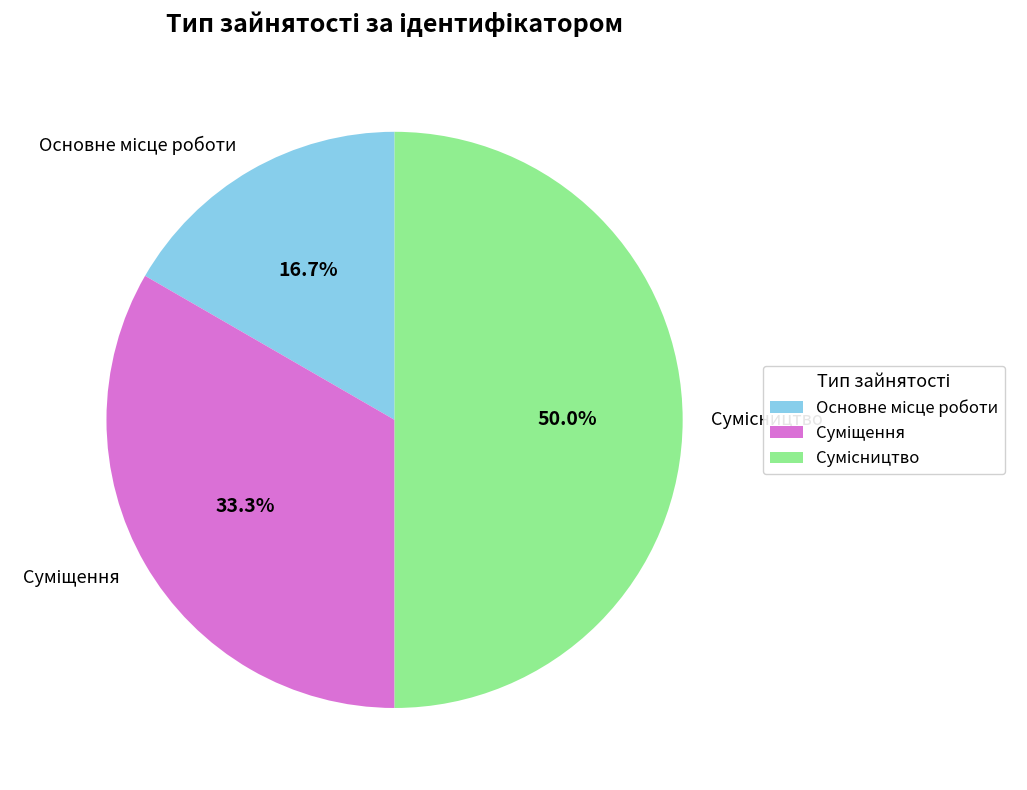

Which slice is the smallest?

Основне місце роботи